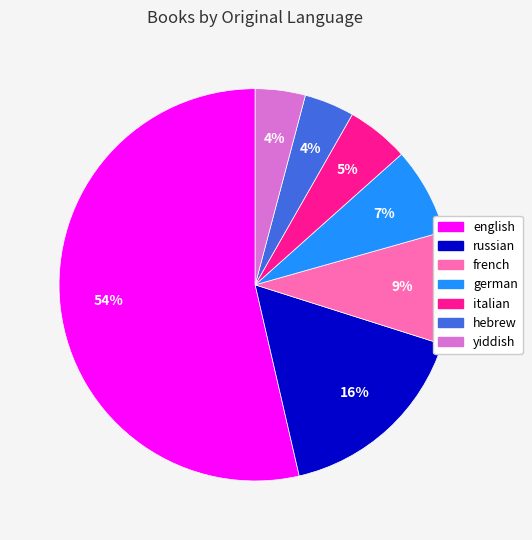

The hebrew slice represents 4% of the pie. True or false?

True